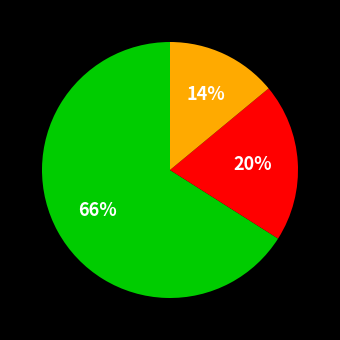

Is there a majority slice in this chart?

Yes